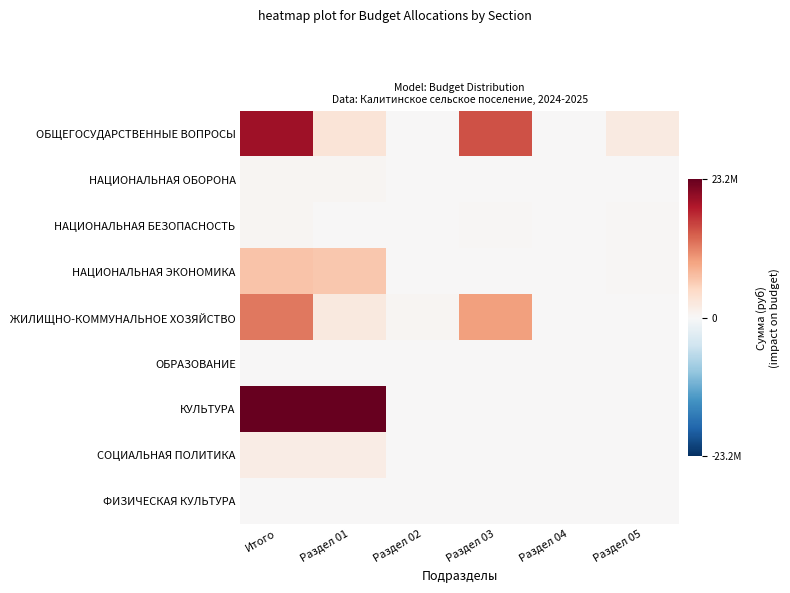

Between Раздел 03 and Раздел 04, which series saw the biggest shift?

ОБЩЕГОСУДАРСТВЕННЫЕ ВОПРОСЫ